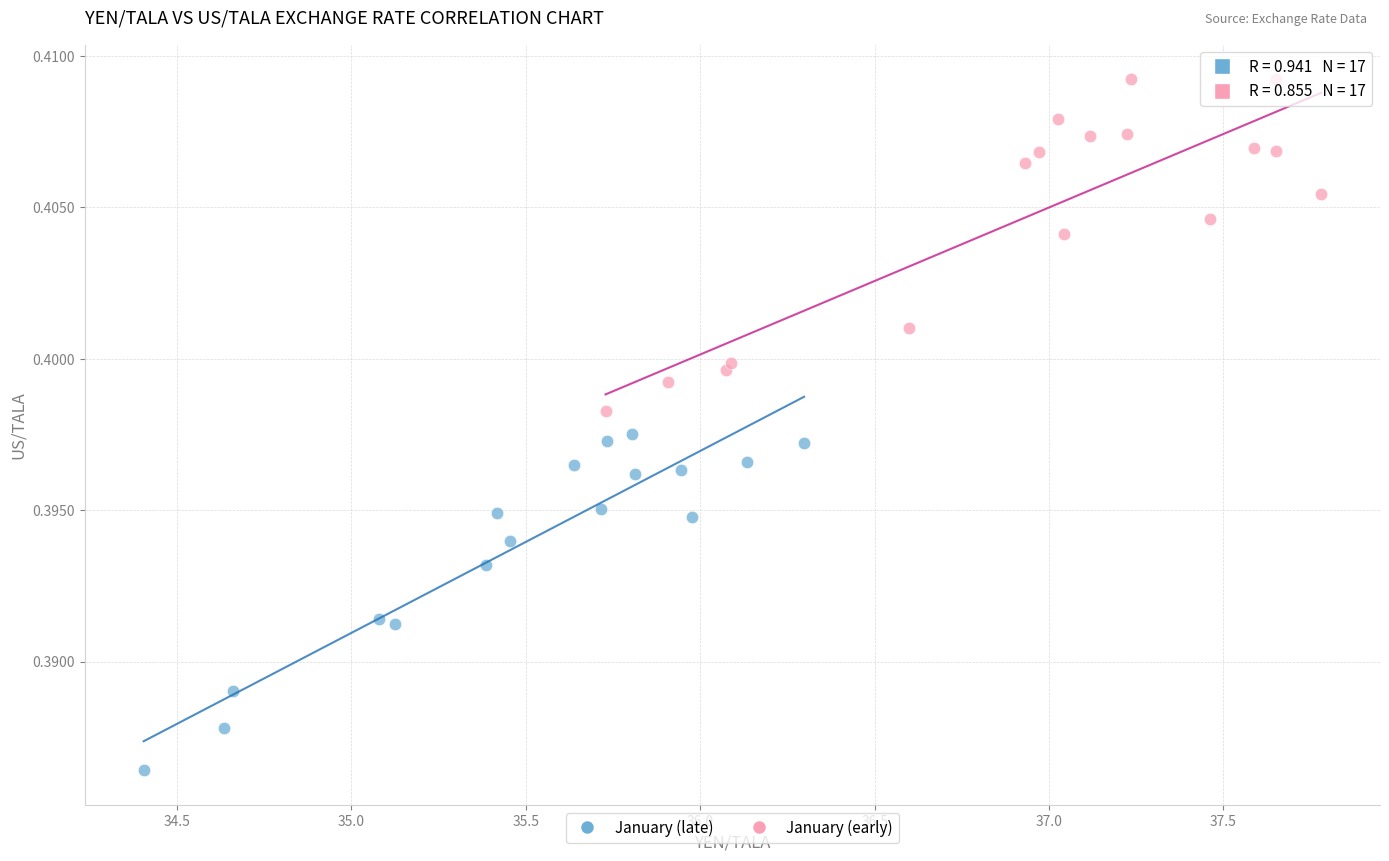

Which series reaches the minimum Y coordinate?

January (late)